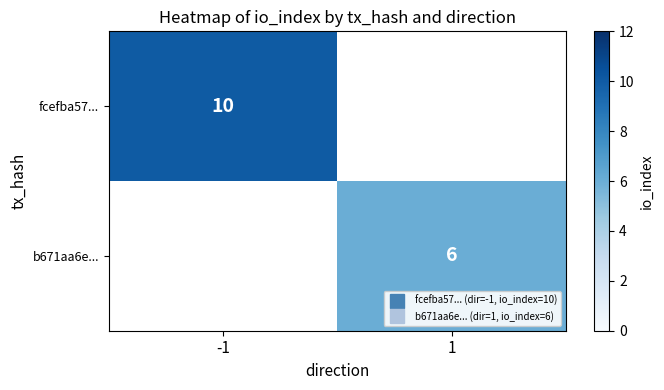

At how many categories does at least one series exceed 9?

1